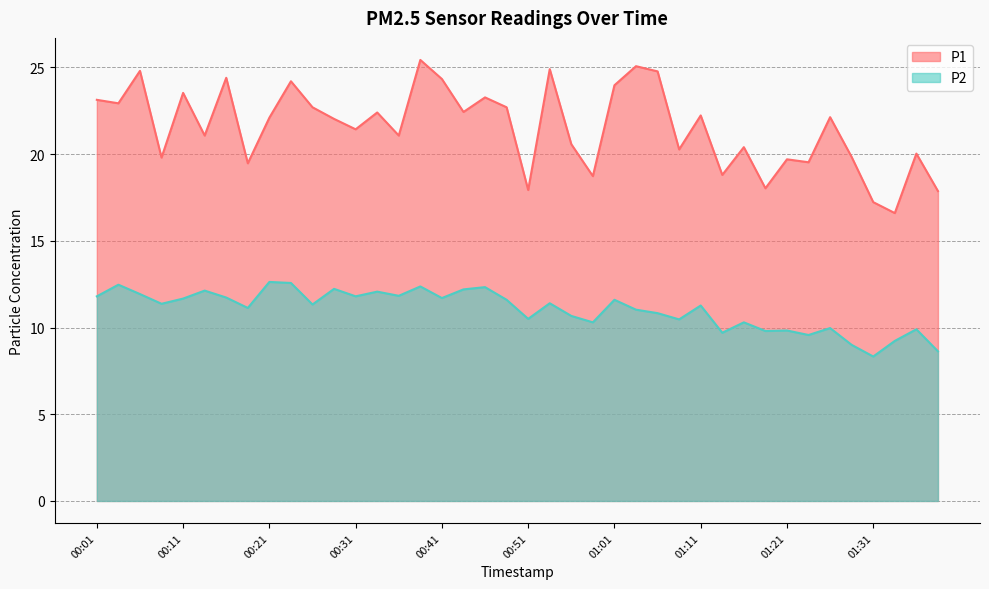

What is the highest value of the P1 series?

25.4